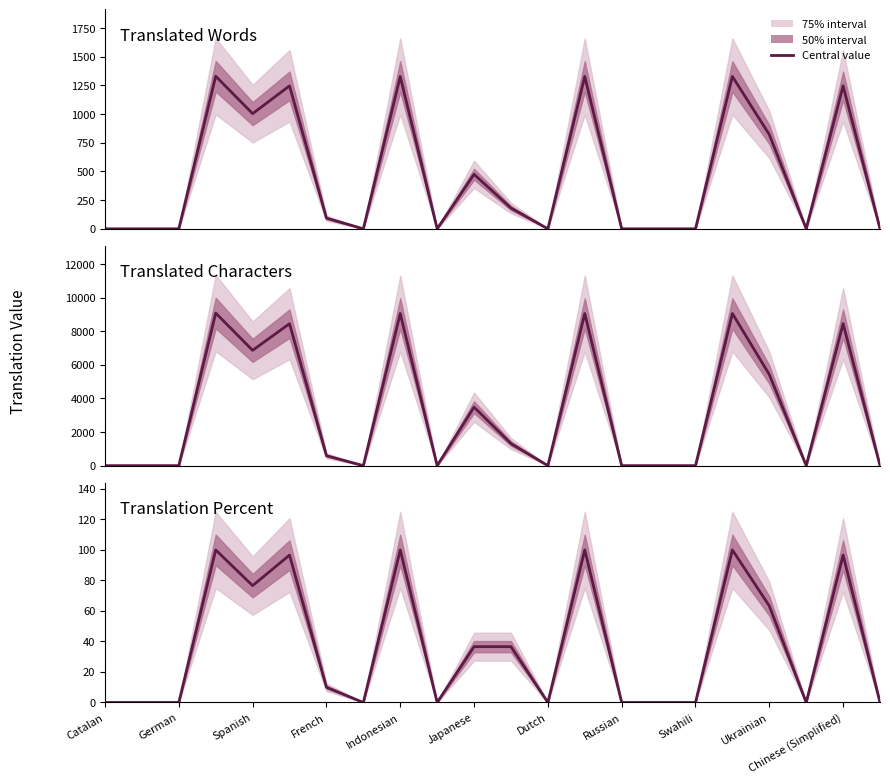

What position from the left is 13?

14